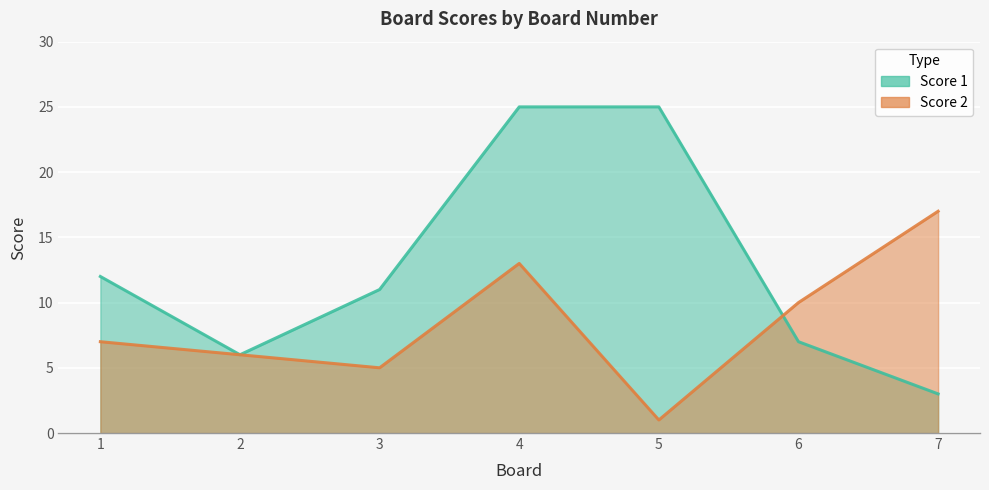

At how many categories does at least one series exceed 20?

2